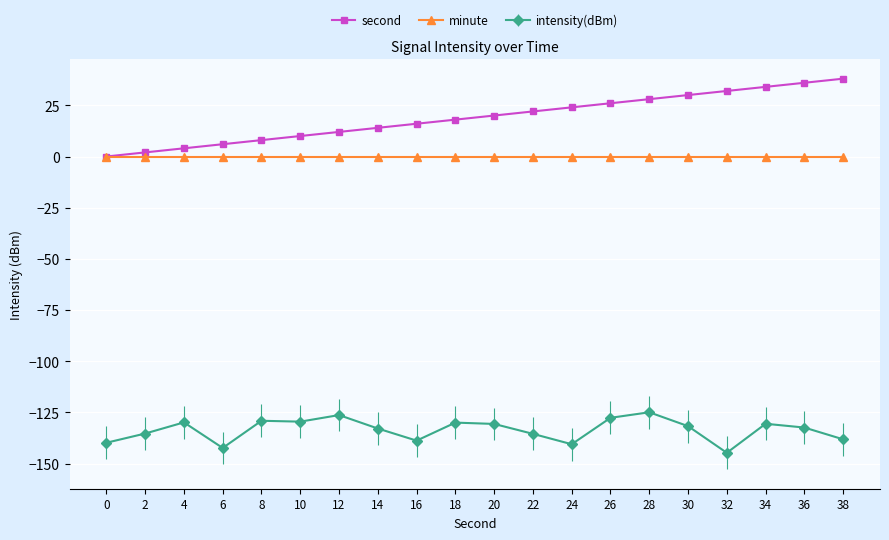

How many data points does each series have?

20